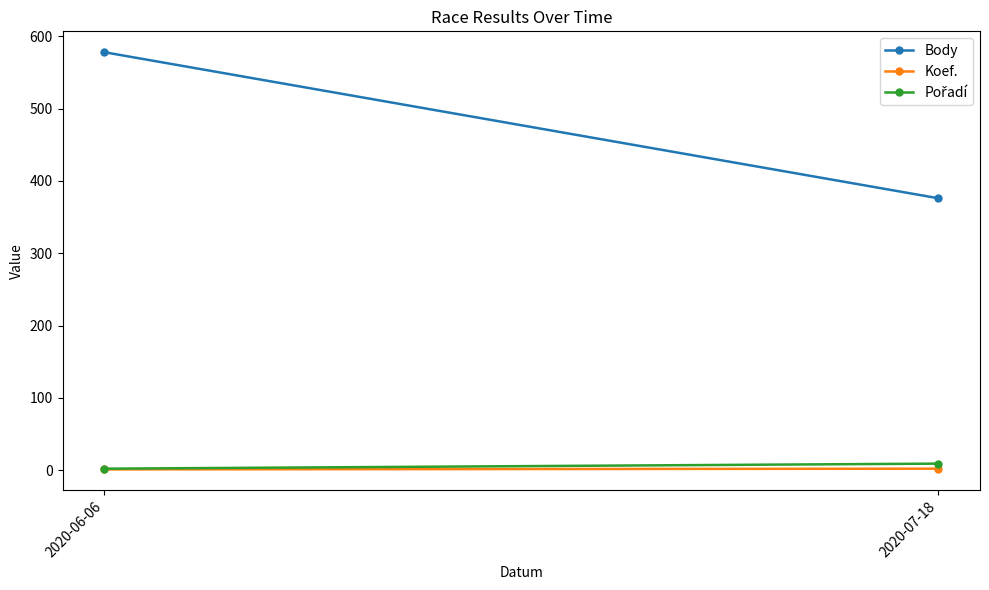

At 2020-07-18, list the series in order from largest to smallest.

Body, Pořadí, Koef.